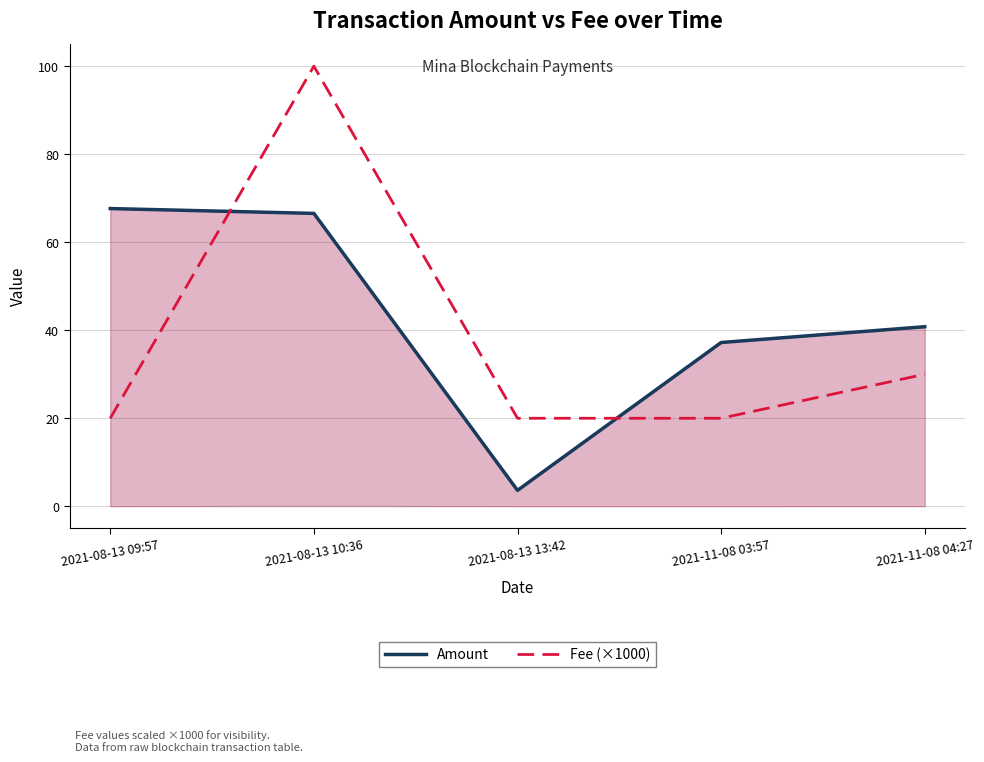

How many interior local peaks does the Fee (×1000) series have?

1